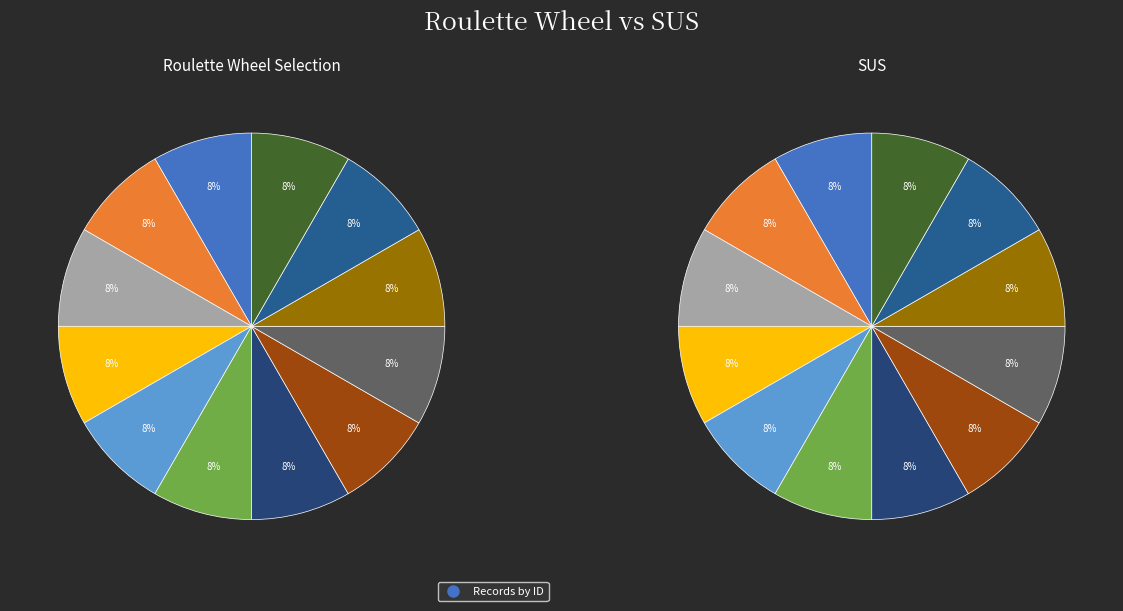

To the nearest percent, what percentage of the pie is 5805932?

8%